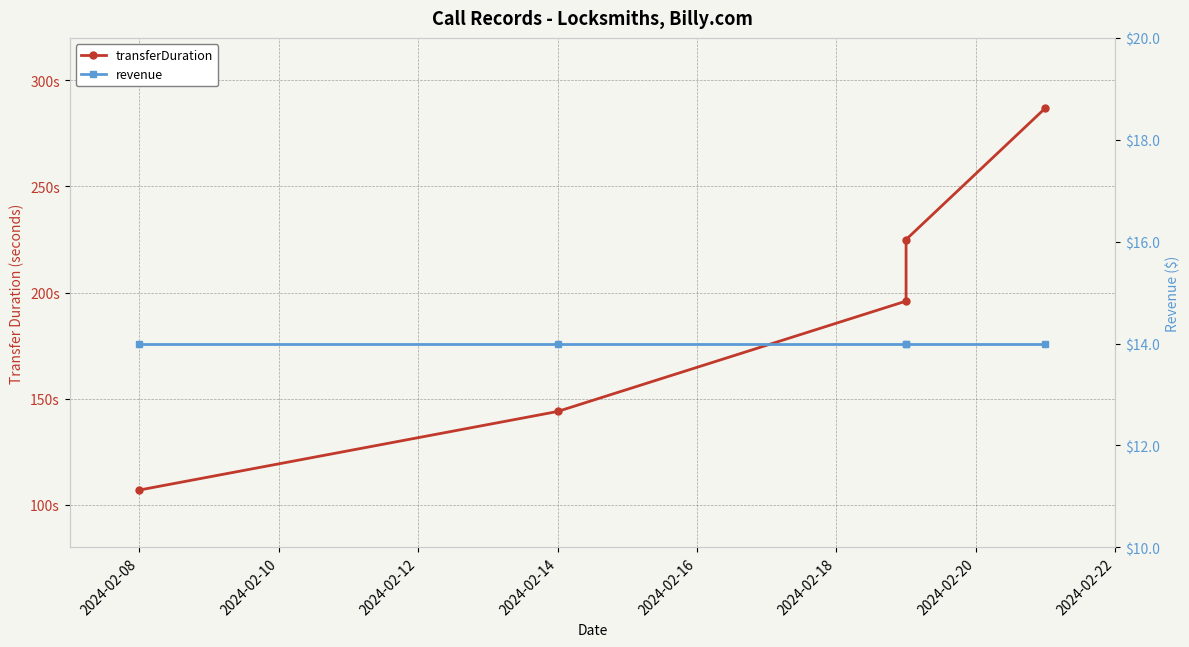

How many transferDuration values are between 144 and 225?

3